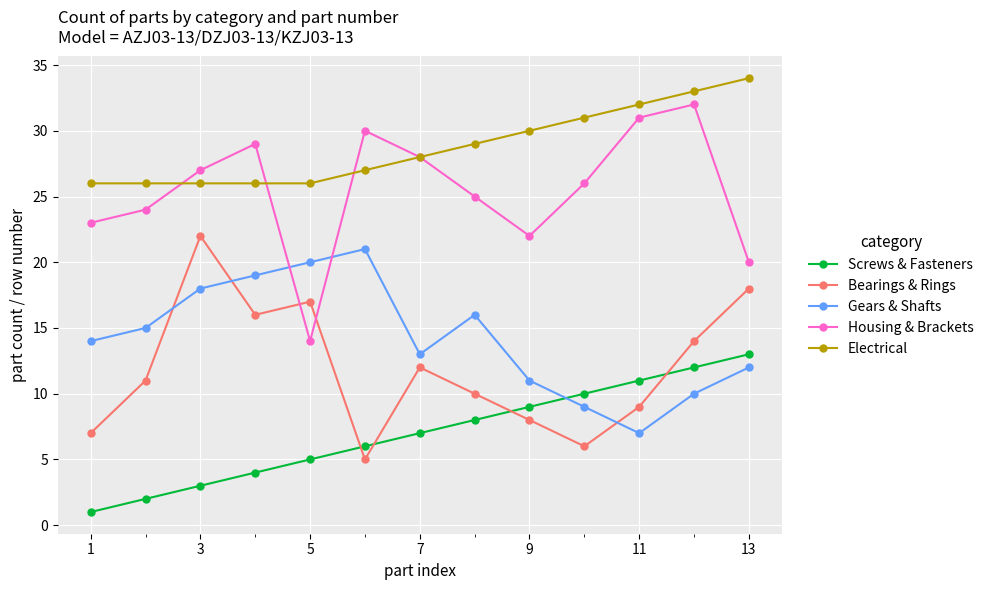

Reading left to right, extract all data points from this chart.

Screws & Fasteners: 1	2	3	4	5	6	7	8	9	10	11	12	13
Bearings & Rings: 7	11	22	16	17	5	12	10	8	6	9	14	18
Gears & Shafts: 14	15	18	19	20	21	13	16	11	9	7	10	12
Housing & Brackets: 23	24	27	29	14	30	28	25	22	26	31	32	20
Electrical: 26	26	26	26	26	27	28	29	30	31	32	33	34